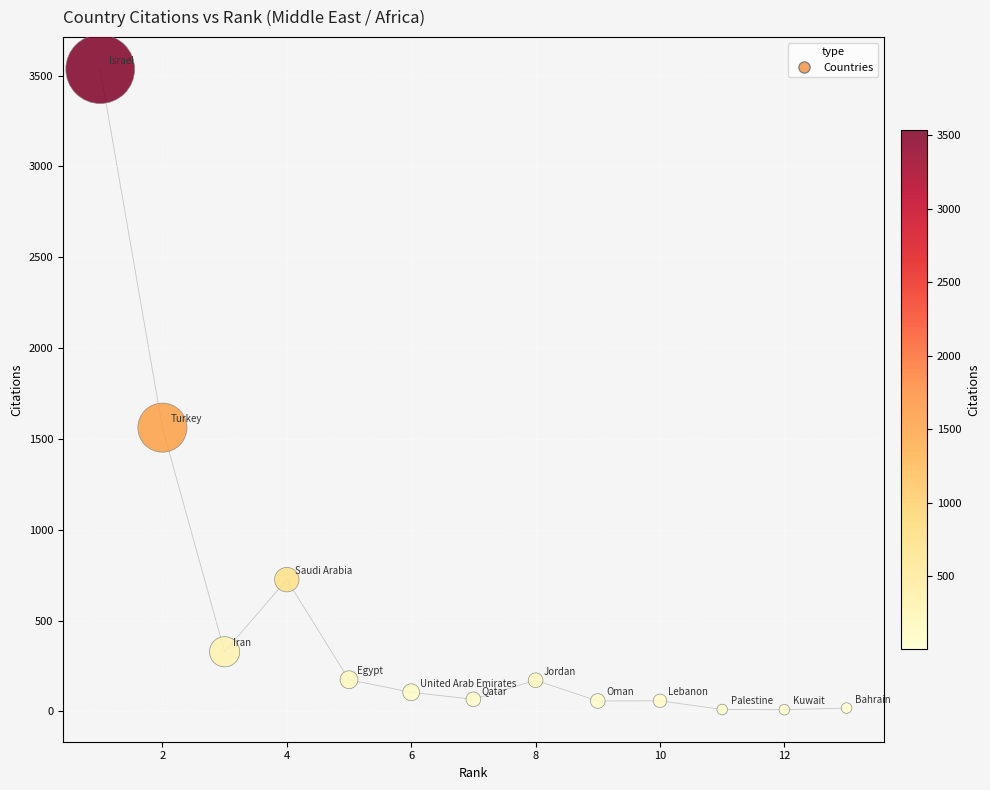

What is the range of X values (max minus min)?

12